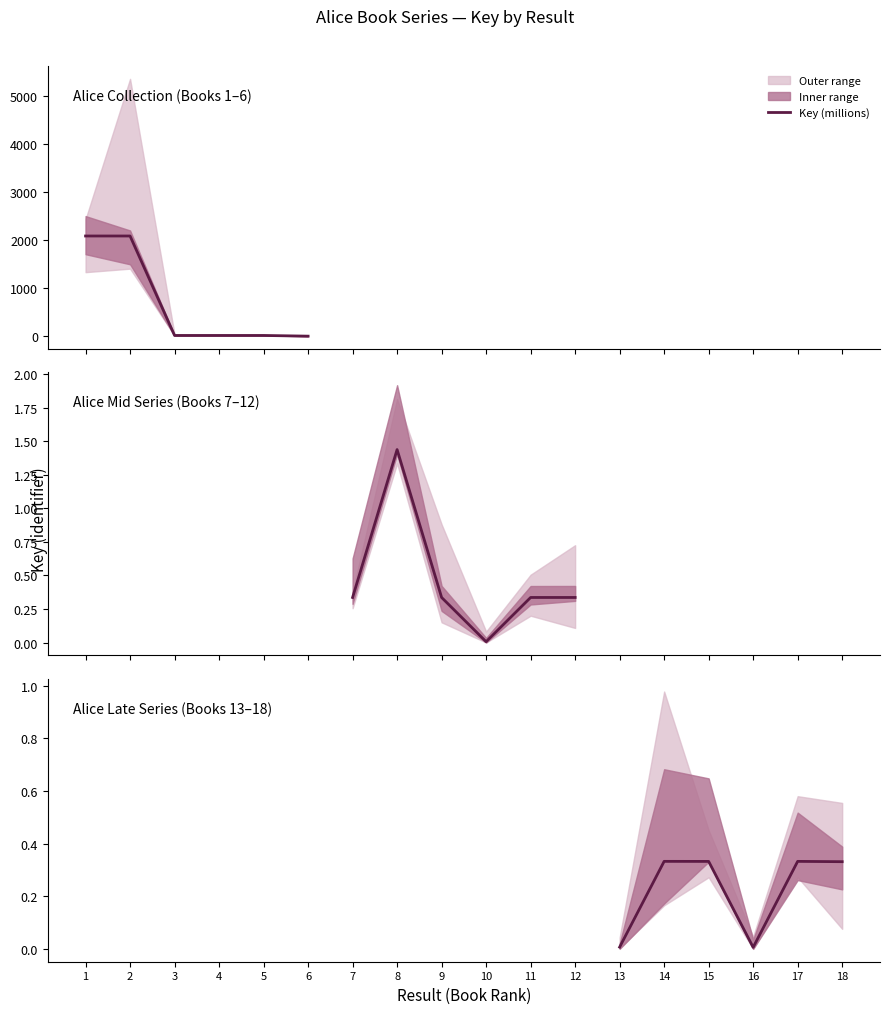

Between 15 and 17, which is larger?

17